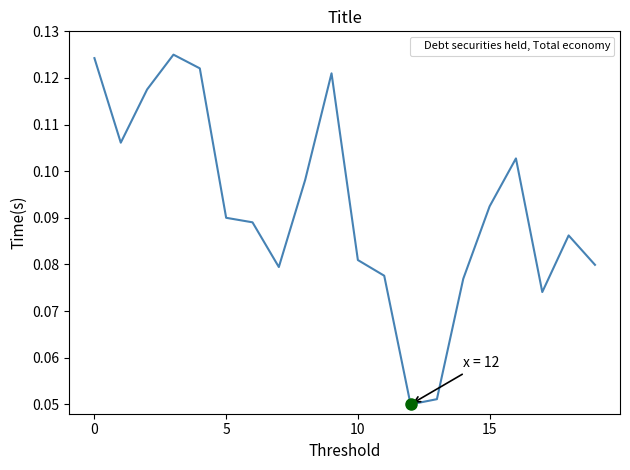

How many lines are shown in the chart?

1